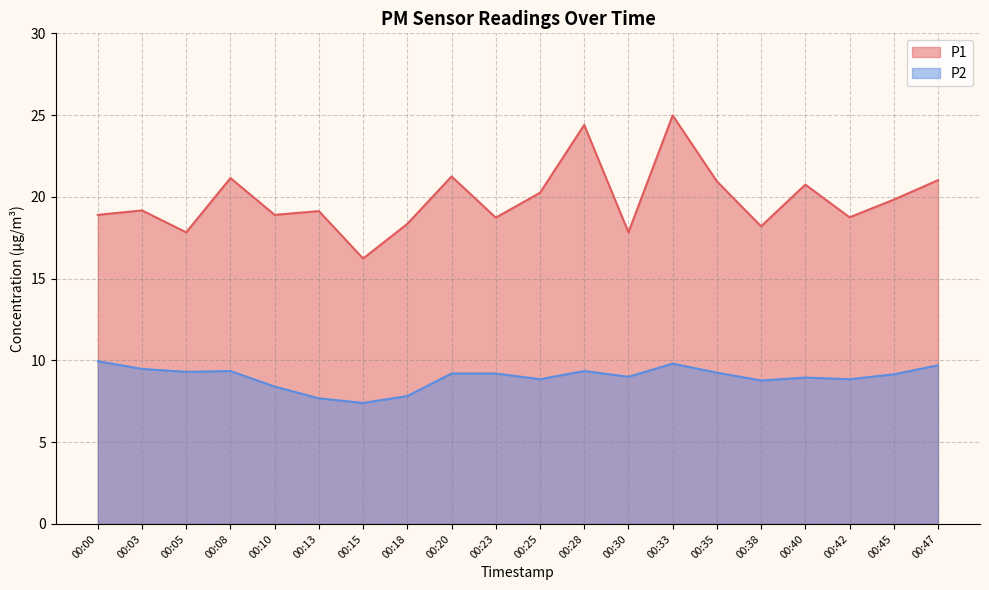

Rank the series at 00:45 from lowest to highest value.

P2, P1